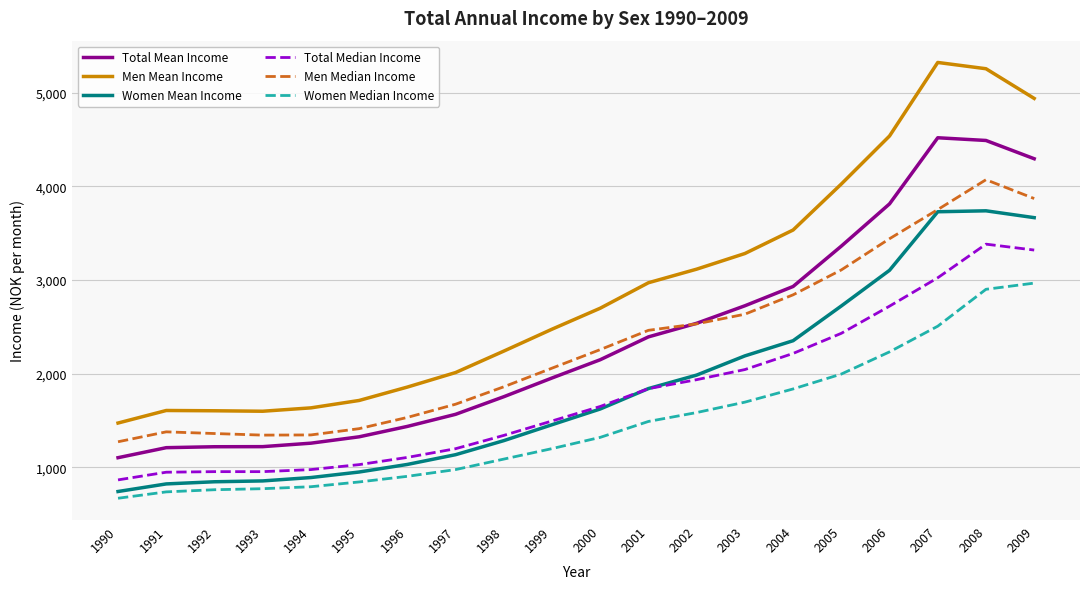

Rank the series by their maximum value, from lowest to highest.

Women Median Income, Total Median Income, Women Mean Income, Men Median Income, Total Mean Income, Men Mean Income